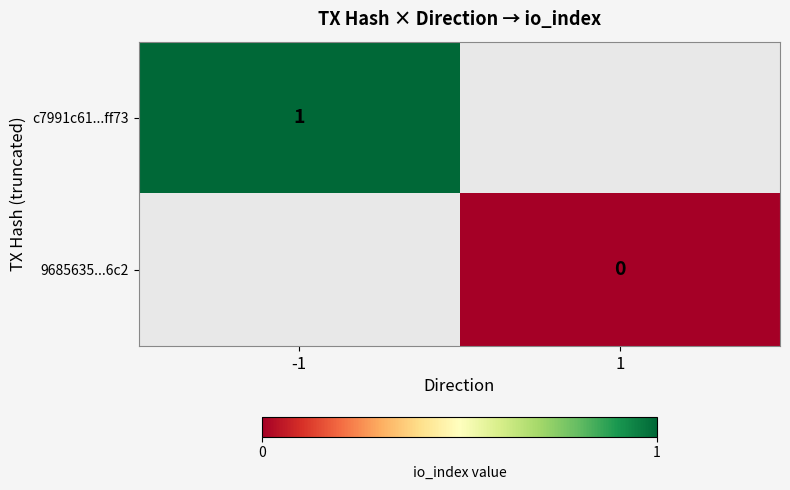

What is the maximum value for c7991c61...ff73?

1.0